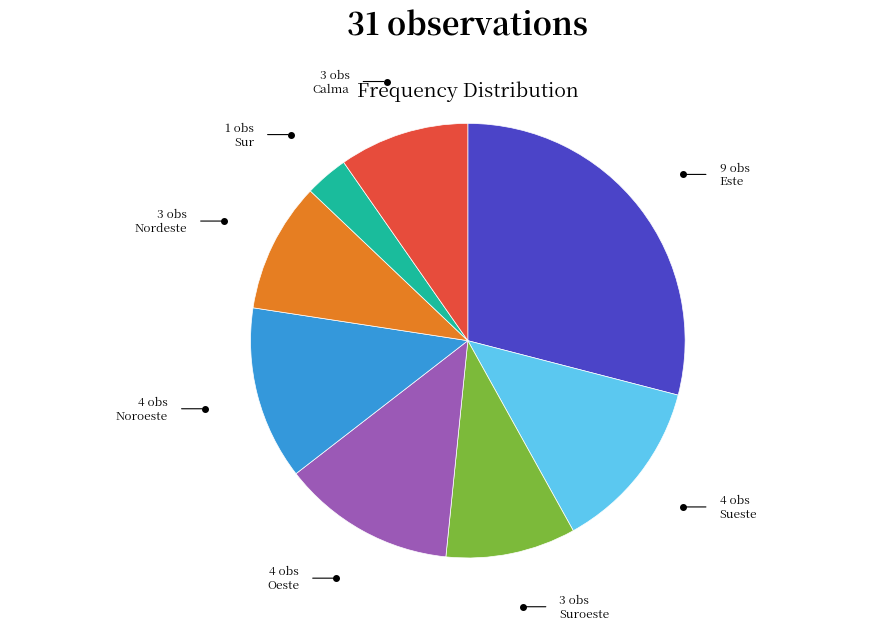

Is there a majority slice in this chart?

No